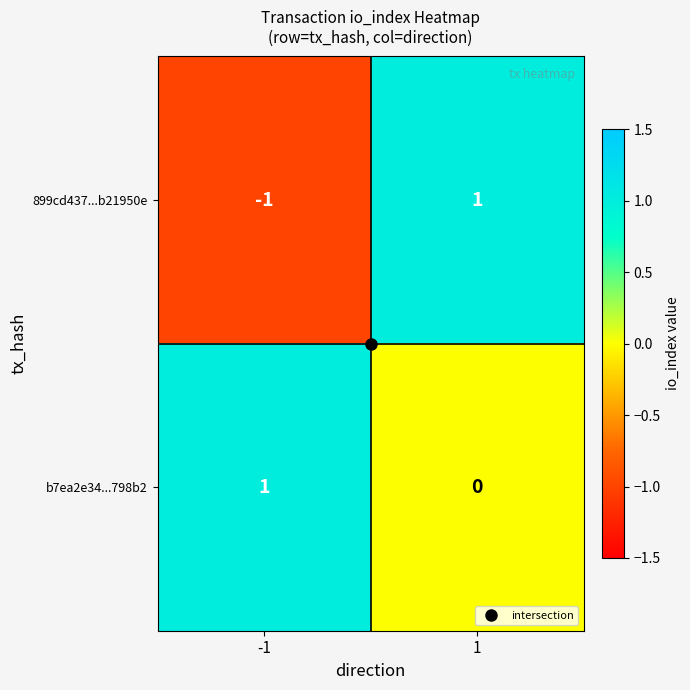

Which series changed the most between -1 and 1?

899cd437...b21950e